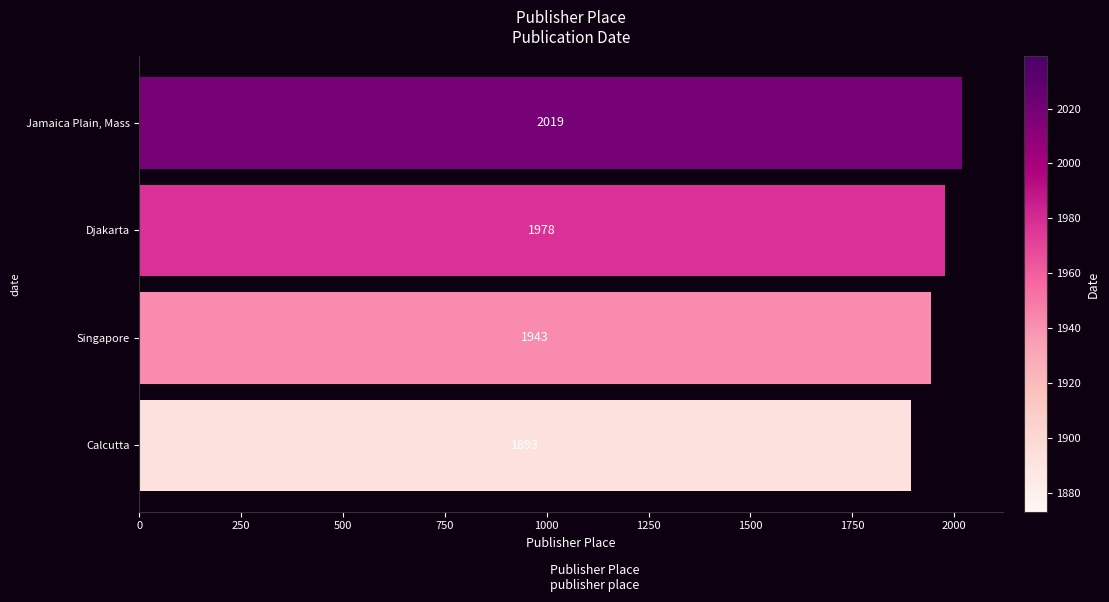

Rank the categories by value from lowest to highest.

Calcutta, Singapore, Djakarta, Jamaica Plain, Mass